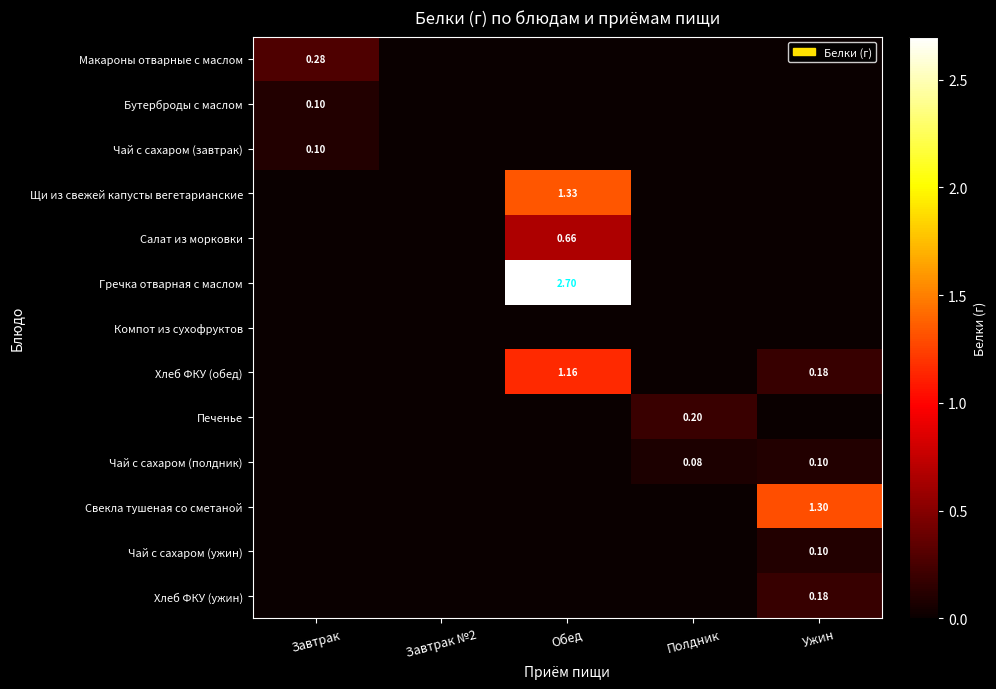

How many Свекла тушеная со сметаной values are between 0 and 1?

4